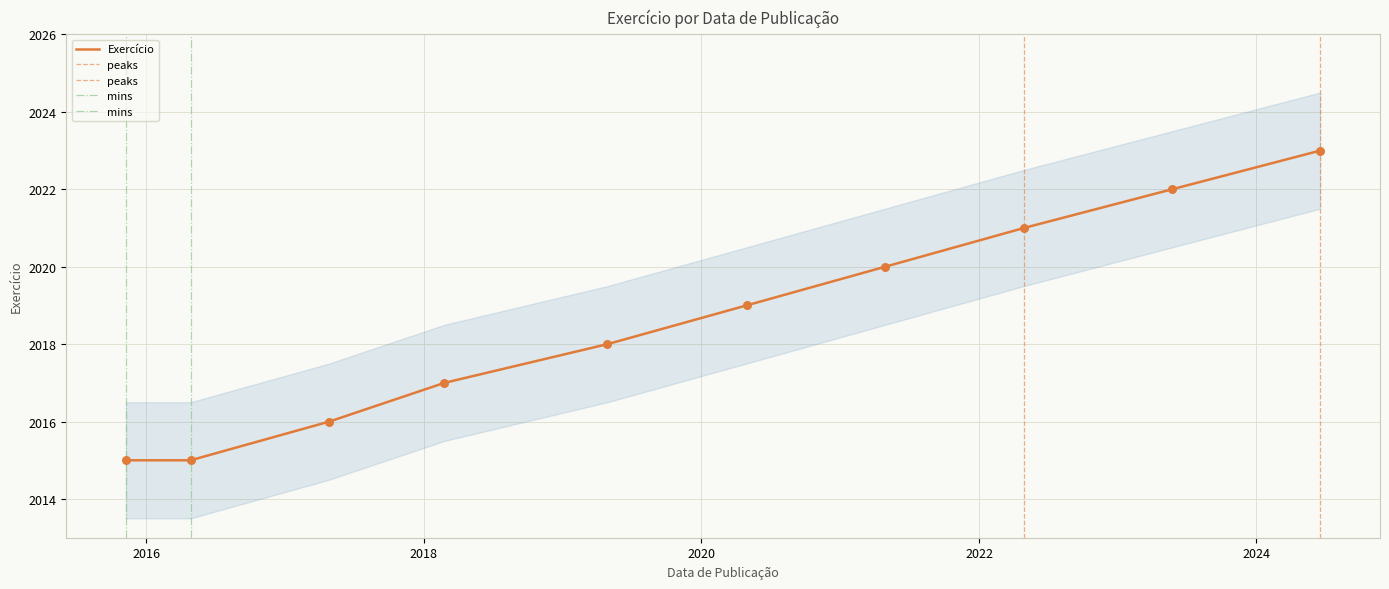

What is the maximum value for Exercício?

2023